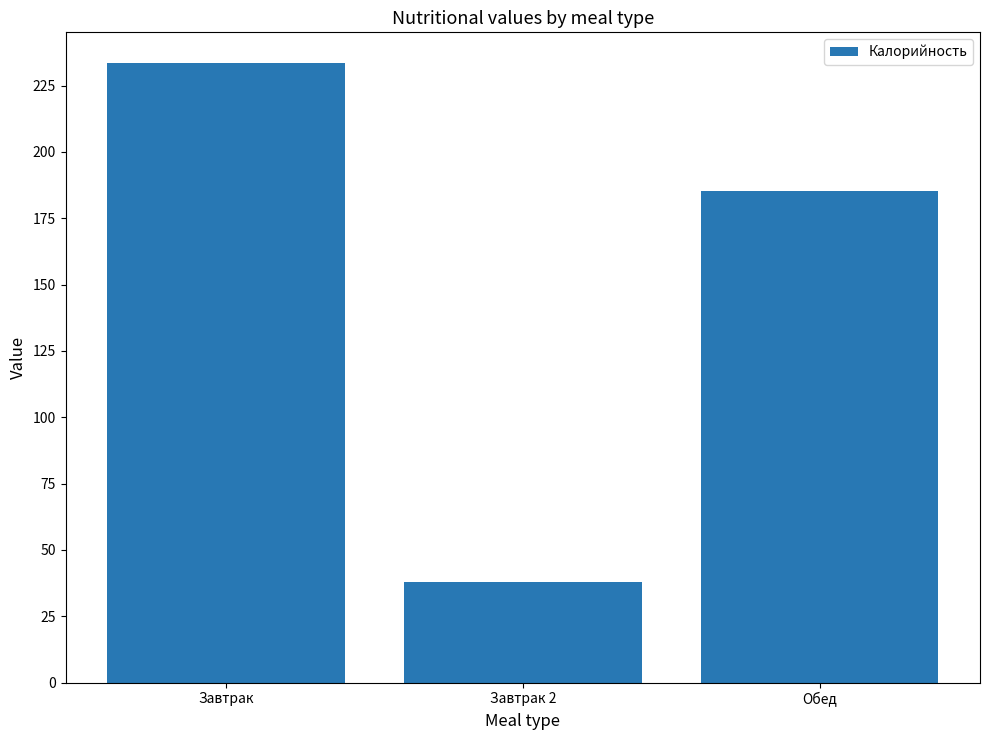

At which category does the chart reach its minimum across all series?

Завтрак 2